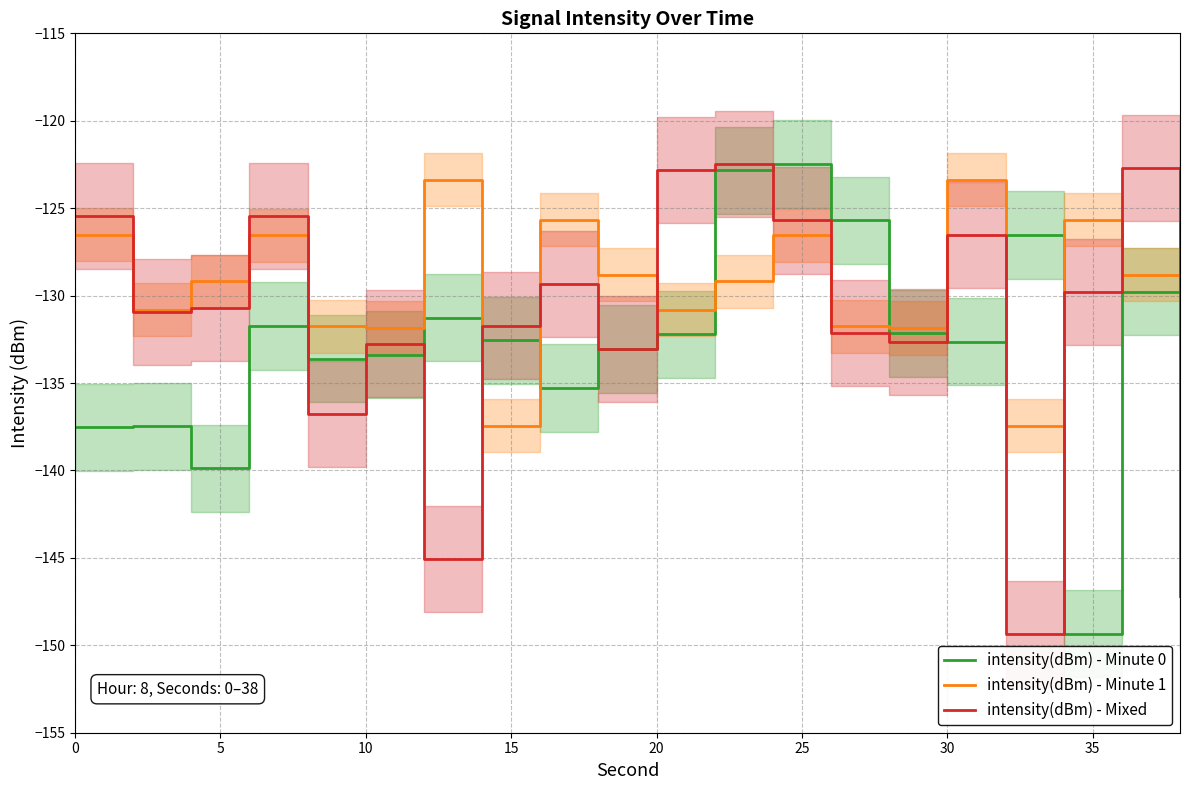

What is the lowest value of the intensity(dBm) - Minute 1 series?

-137.4